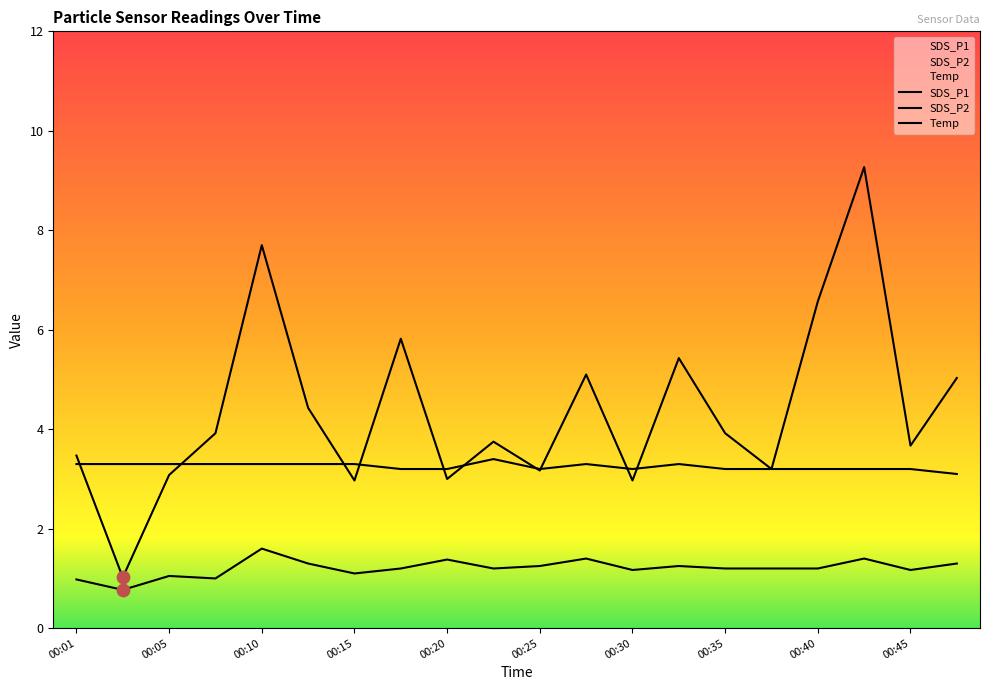

Which series reaches the maximum Y coordinate?

SDS_P1